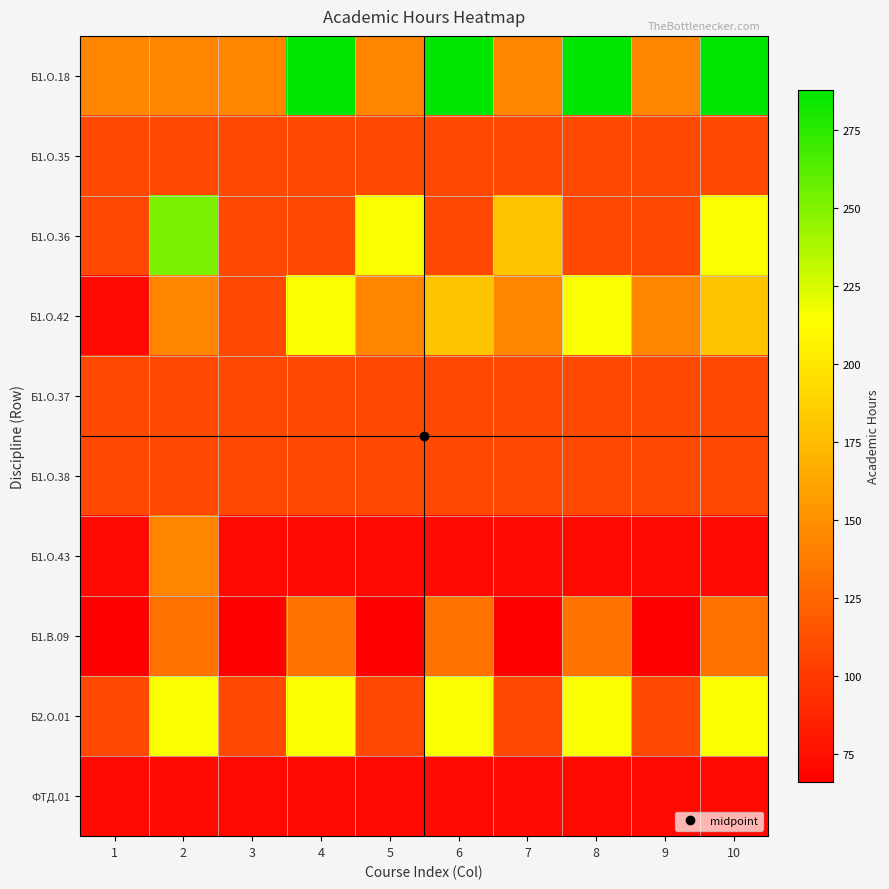

Rank the series by their maximum value, from lowest to highest.

ФТД.01, Б1.О.35, Б1.О.37, Б1.О.38, Б1.В.09, Б1.О.43, Б1.О.42, Б2.О.01, Б1.О.36, Б1.О.18